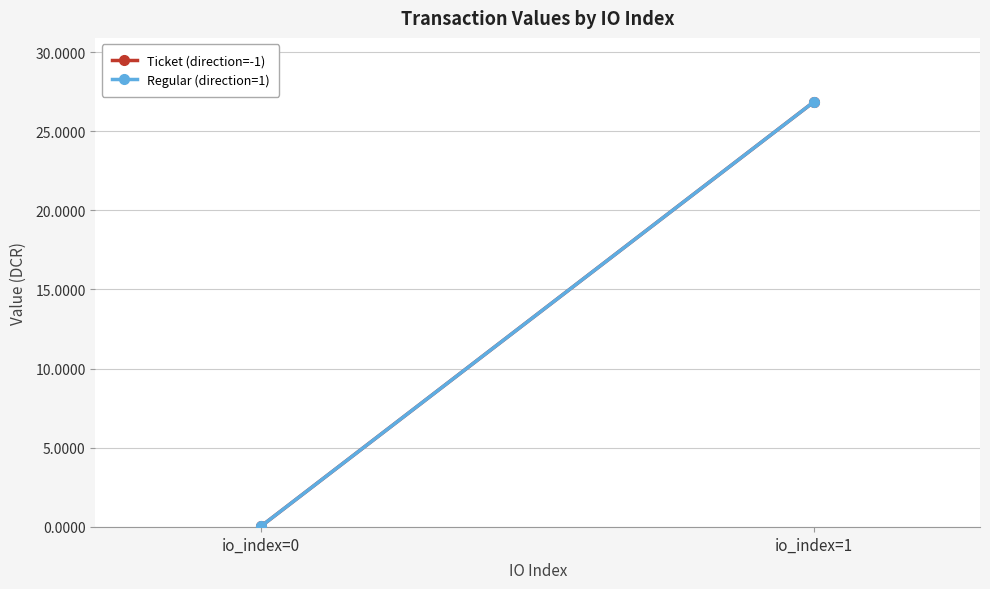

Reading left to right, list all the values displayed in this chart.

Ticket (direction=-1): io_index=0=0.1	io_index=1=26.9
Regular (direction=1): io_index=0=0.1	io_index=1=26.9